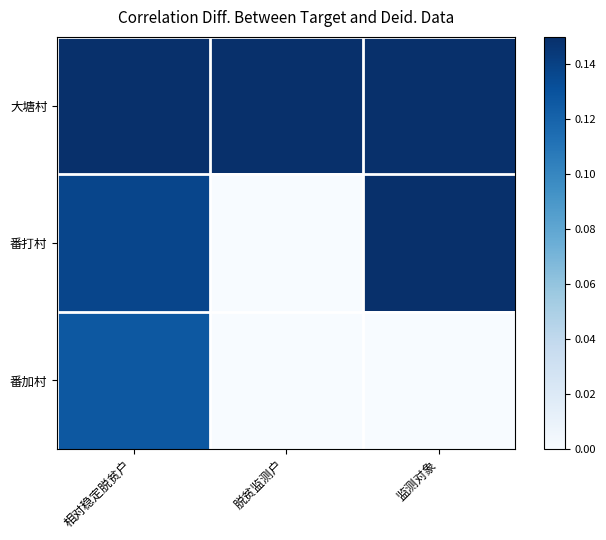

What is the maximum value shown in the chart?

0.1